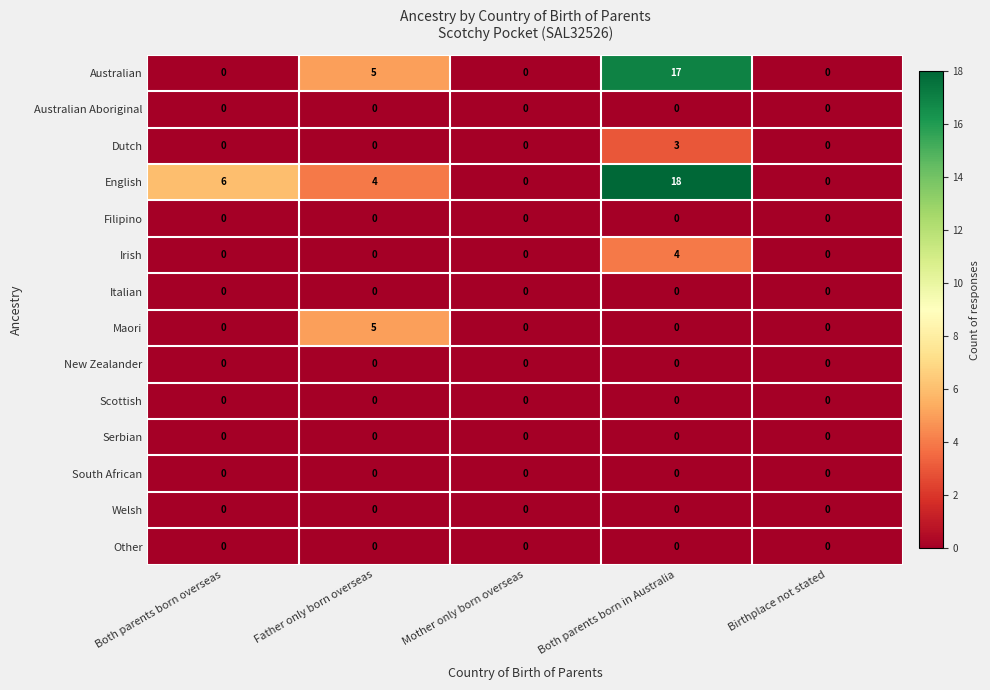

At which category is the sum across all series the highest?

Both parents born in Australia